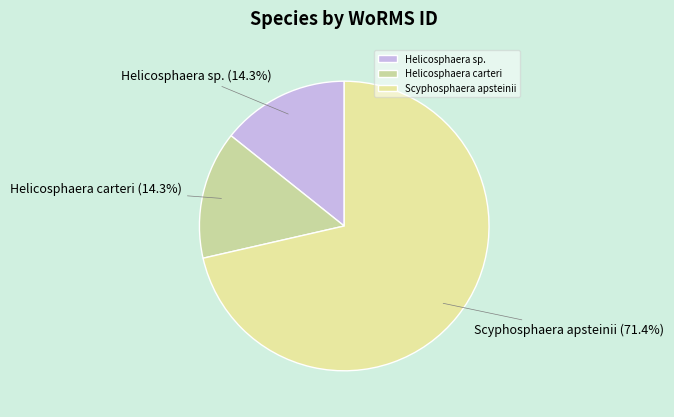

Does Scyphosphaera apsteinii represent more than half of the total?

Yes